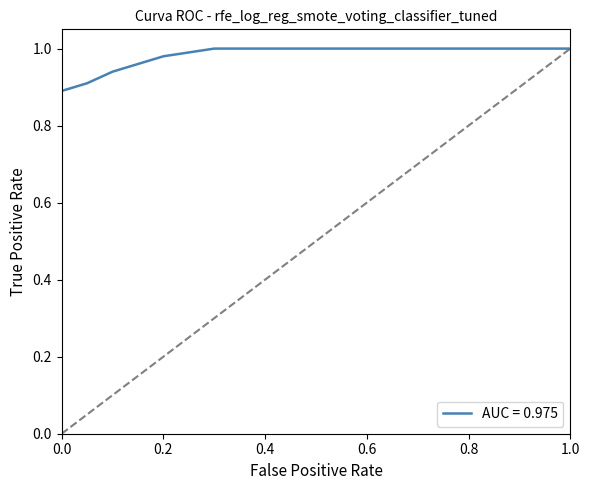

Does the chart have visible grid lines?

No